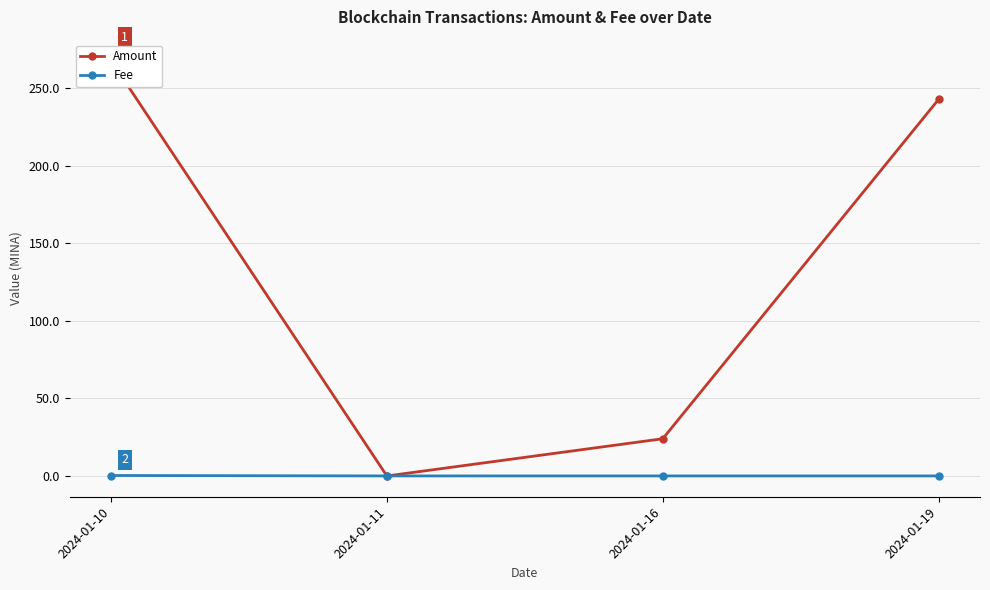

Is this an area chart (filled region under the line)?

No